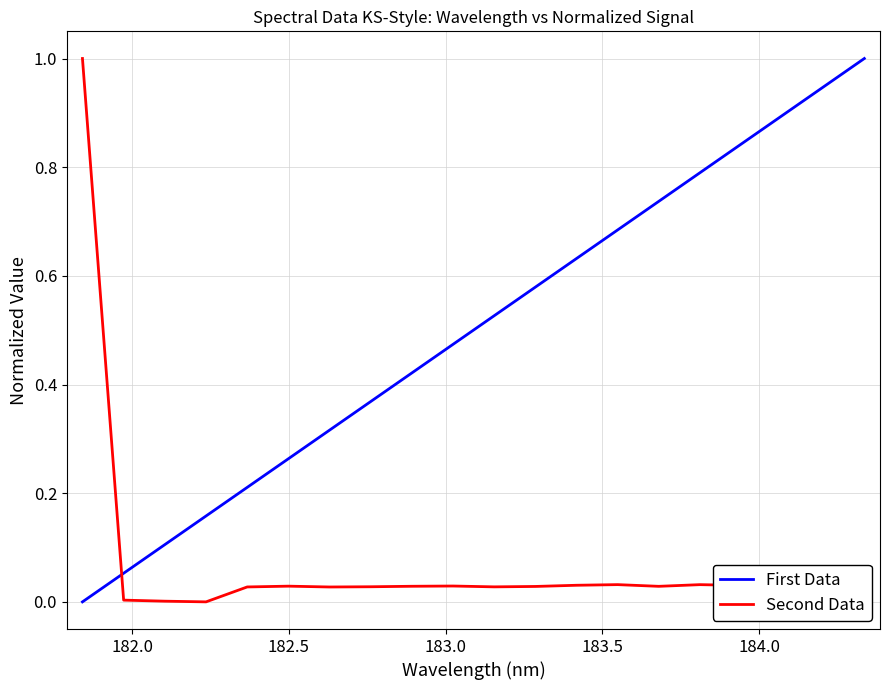

True or false: Second Data and First Data intersect in this chart.

True